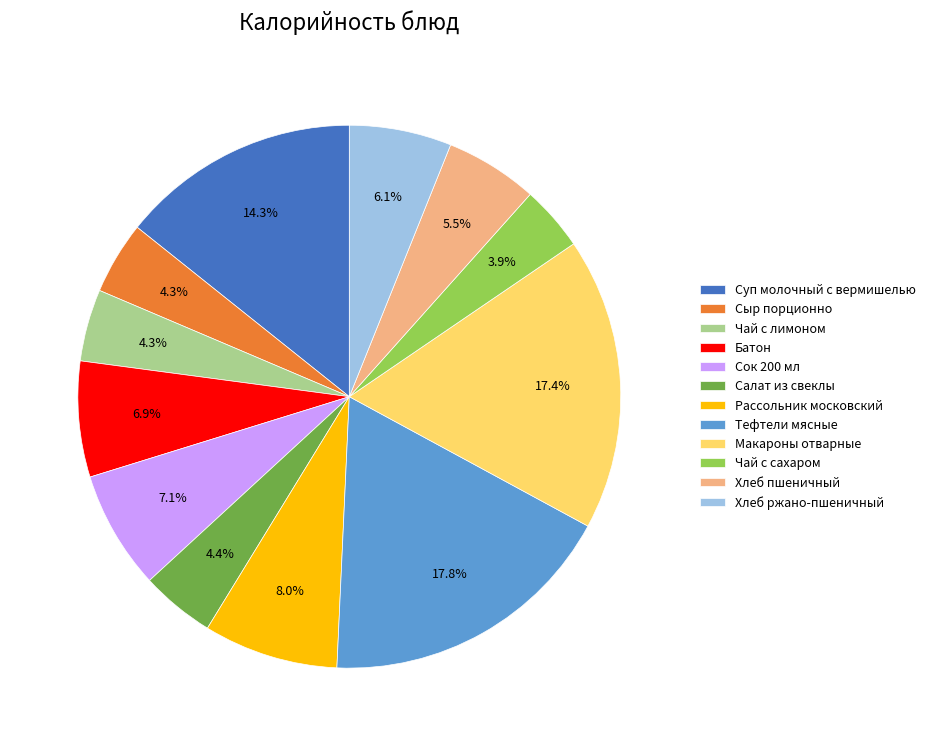

What percentage is NOT represented by Сыр порционно?

95.7%